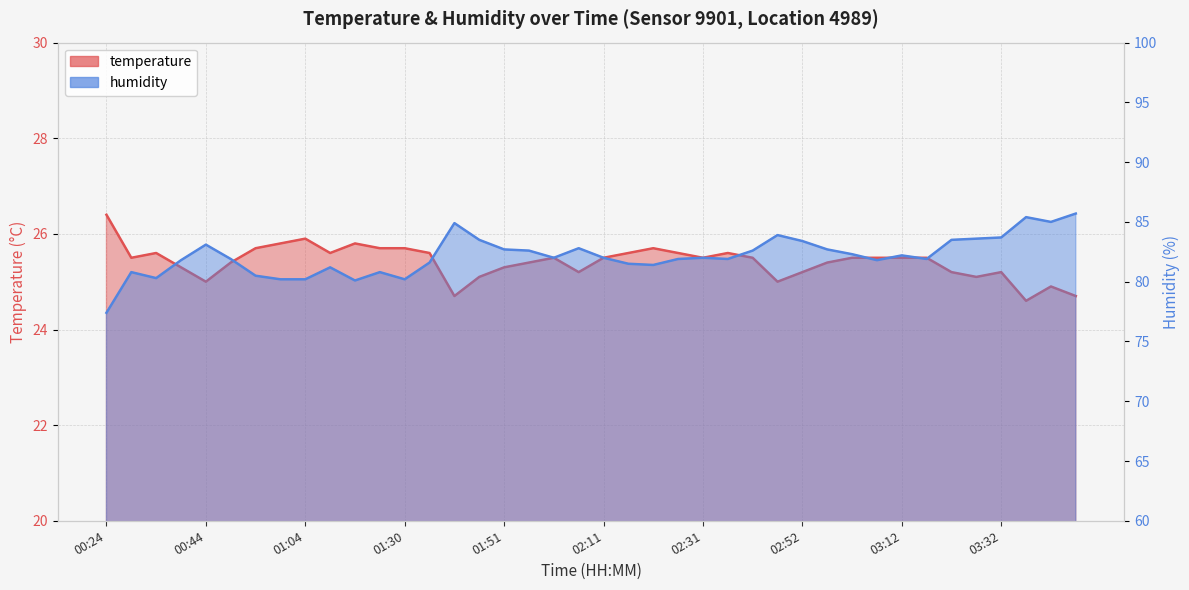

What is the smallest value displayed?

24.6